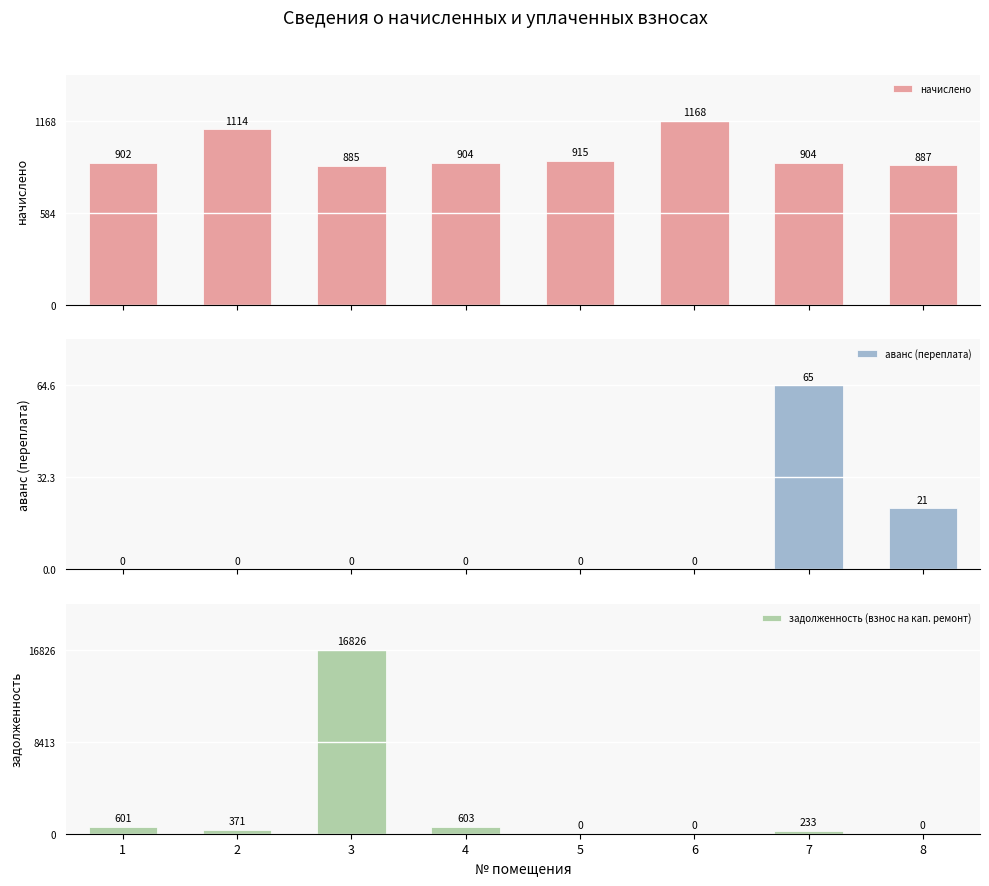

Rank the series at 4 from highest to lowest value.

начислено, задолженность (взнос на кап. ремонт), аванс (переплата)